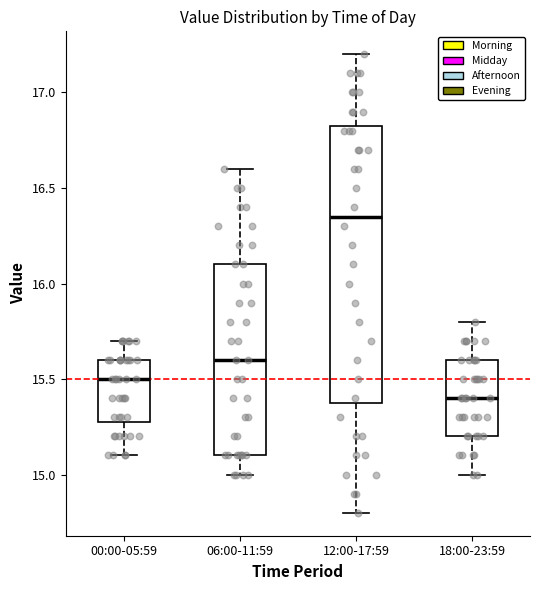

Where is the lower edge of the box for 18:00-23:59 on the y-axis? The values are not printed on the chart, so give them approximately, as read against the axis.

15.20